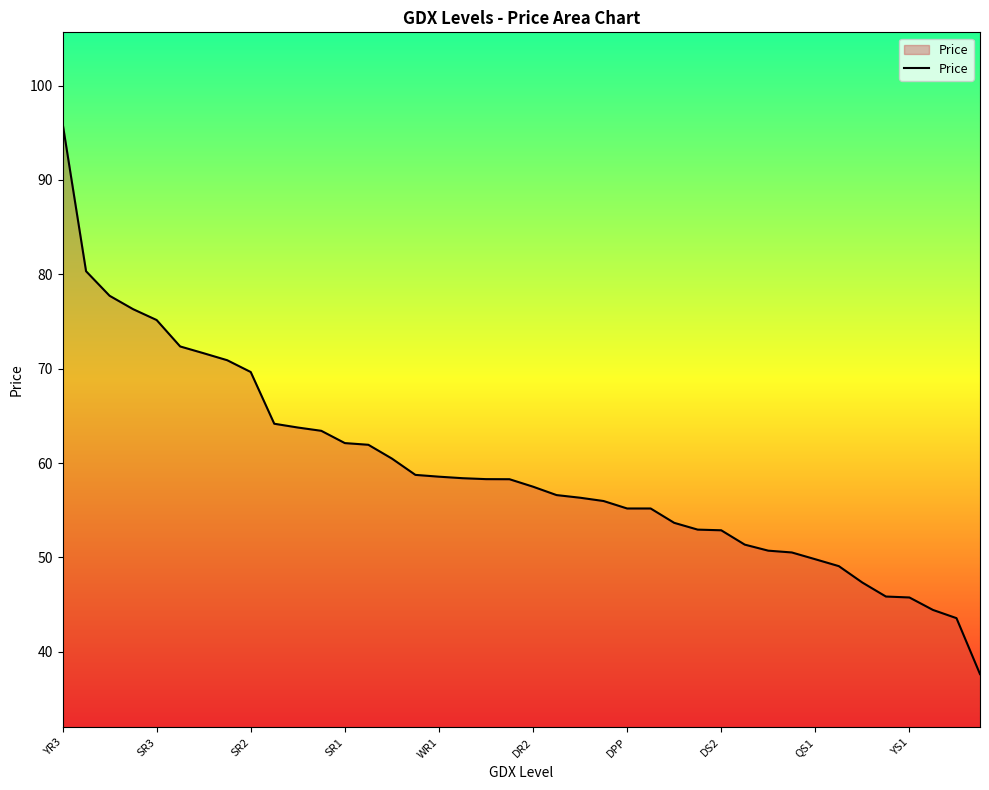

What is the greatest value displayed?

96.0